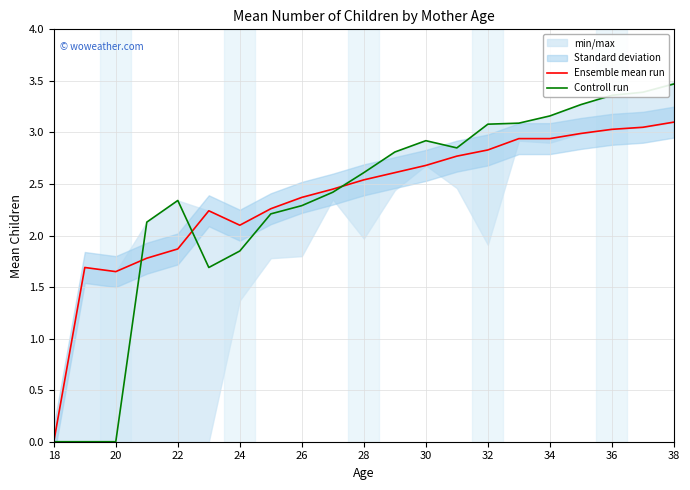

How many values in the Ensemble mean run series are below 2?

5